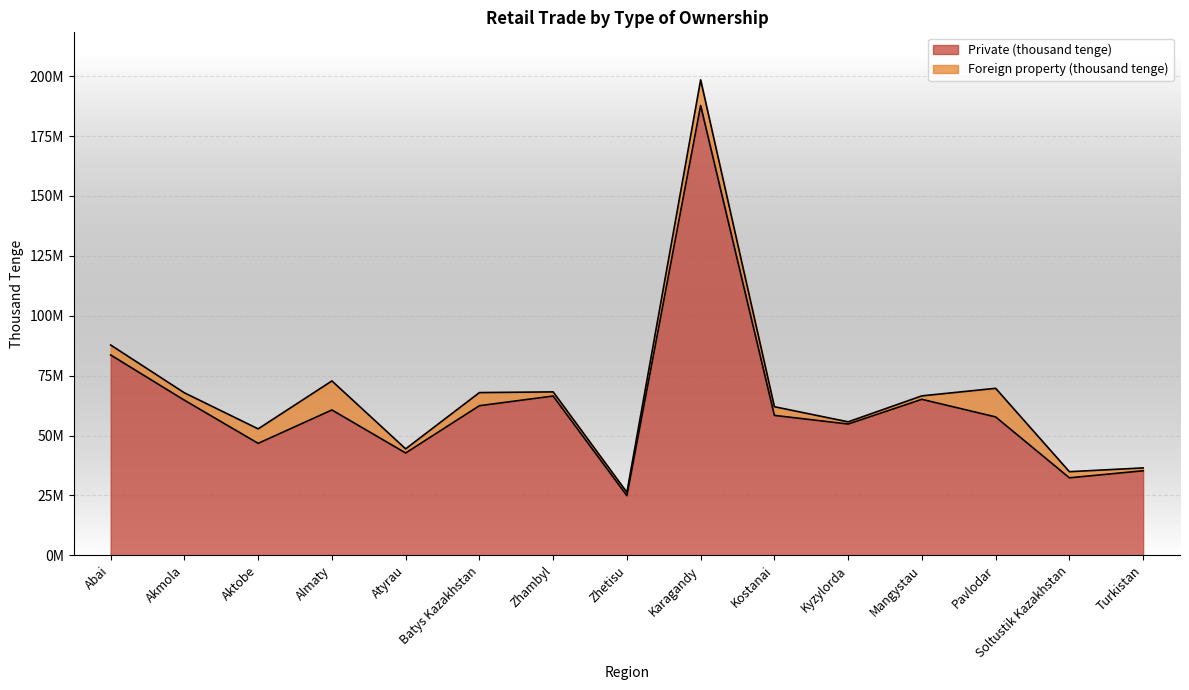

Does the chart display data point markers on the line(s)?

No